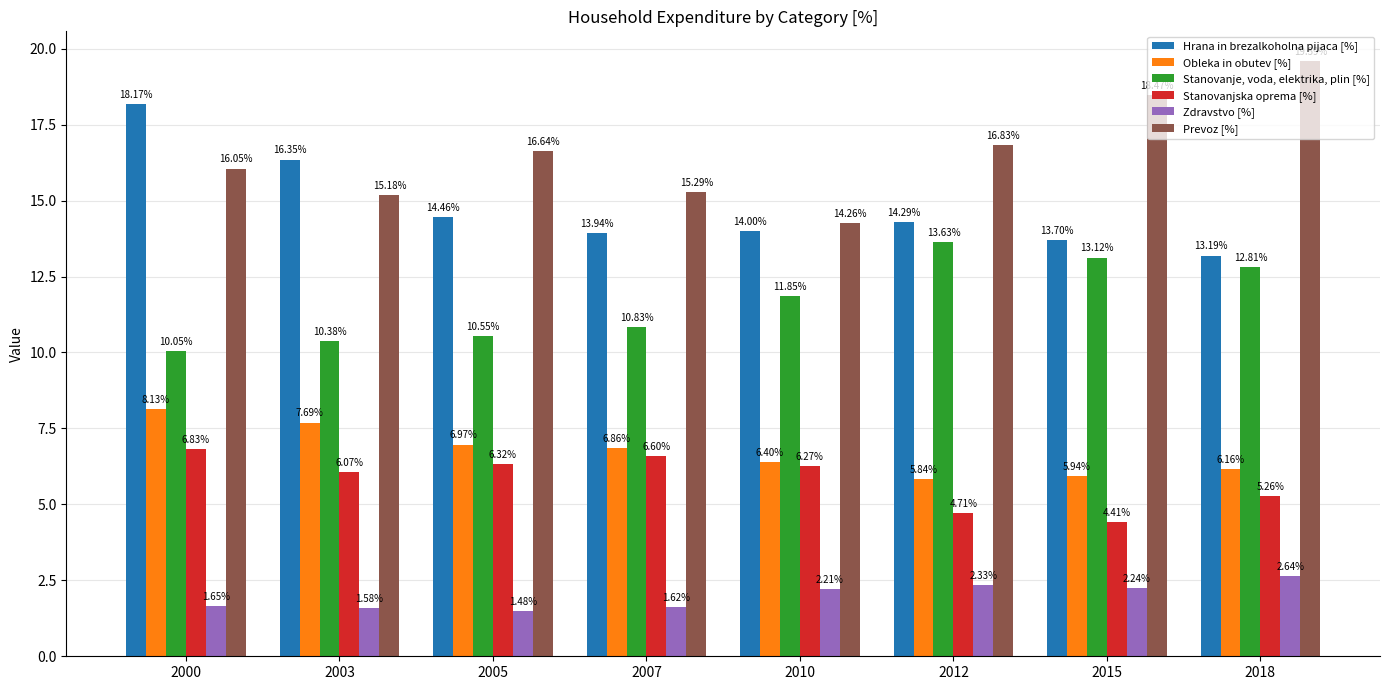

Which category has the lowest value in the Prevoz [%] series?

2010